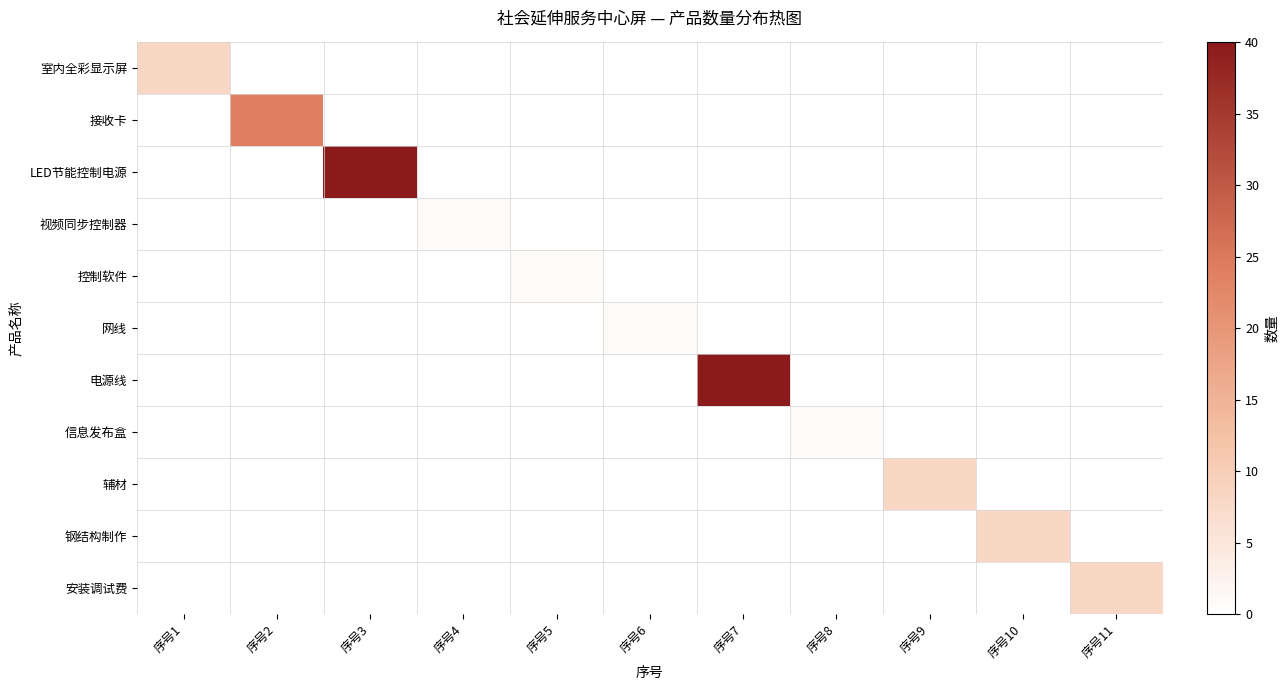

Count the number of data series in this chart.

11